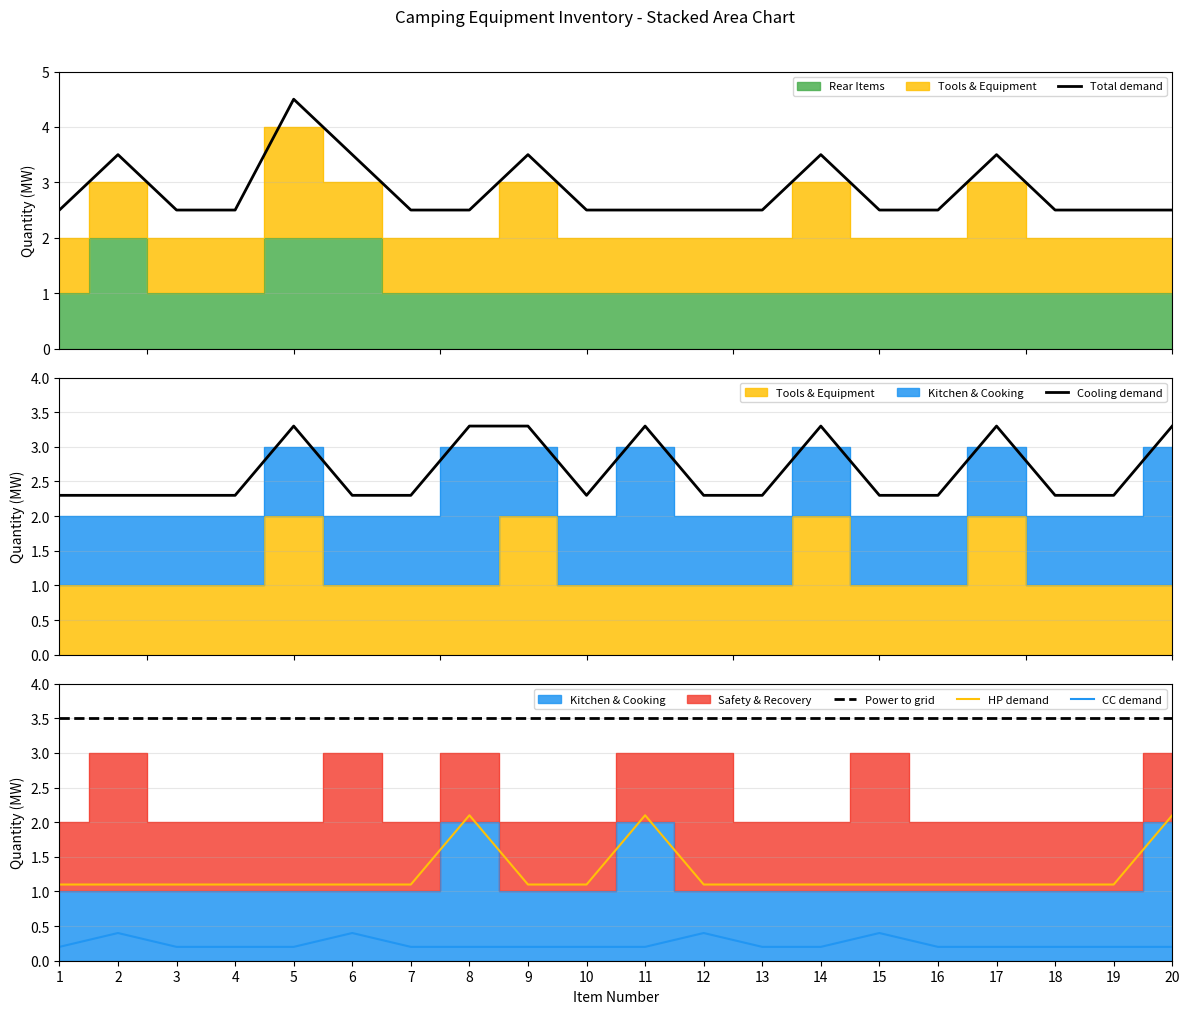

What is the highest value of the Total demand series?

4.5